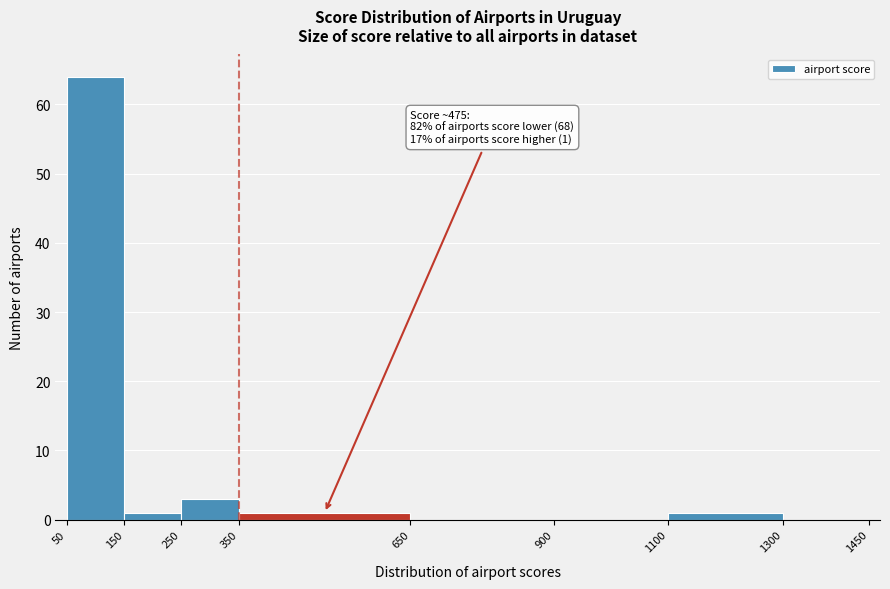

Which range on the x-axis has the tallest bar?

50 to 150